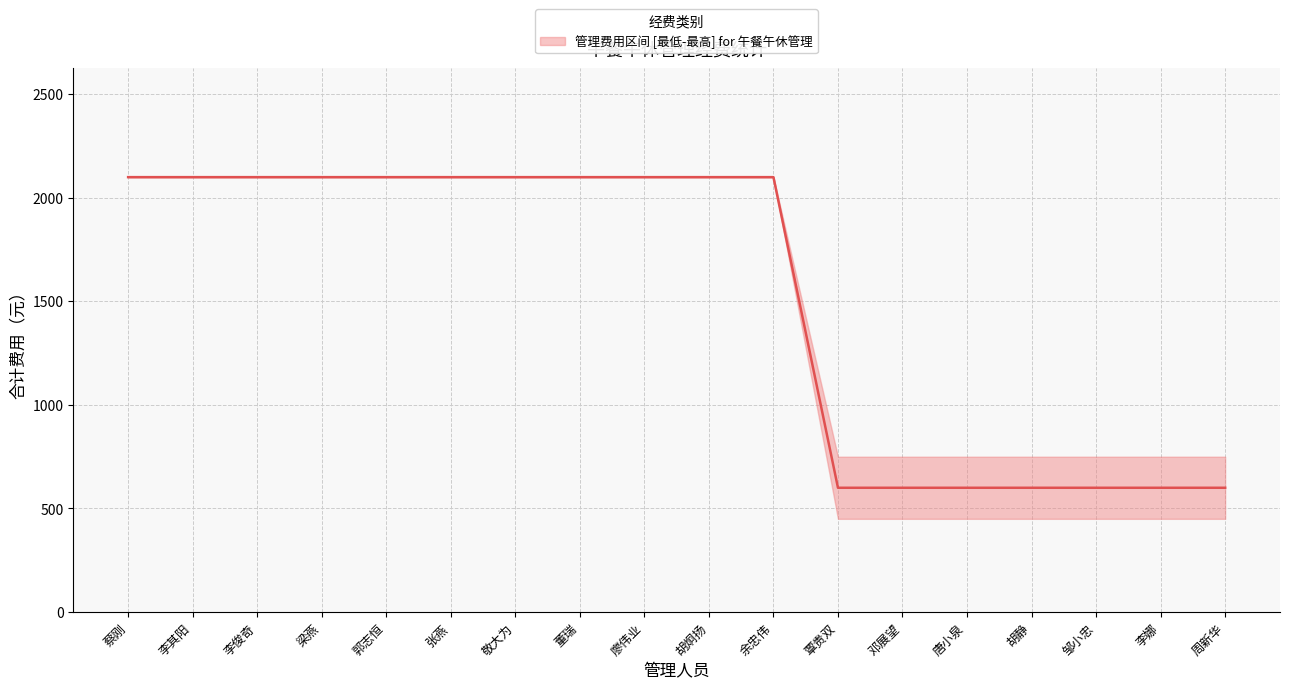

How many categories are shown in the chart?

18